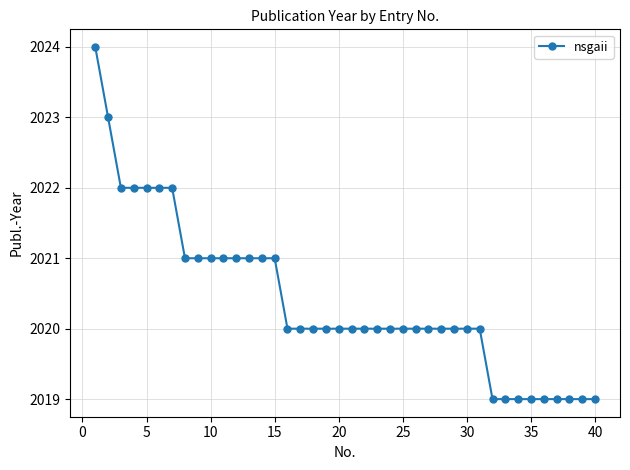

What is the average value?

2020